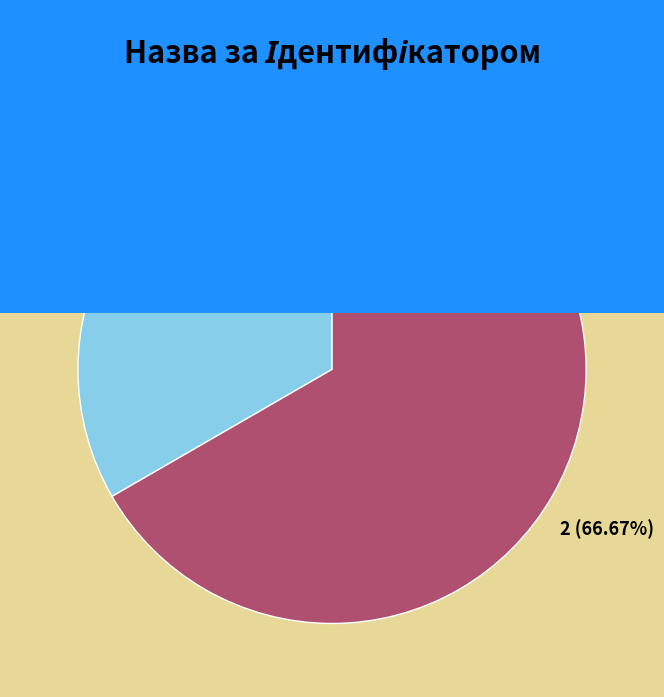

Which category has the biggest portion of the pie?

Безстроковий